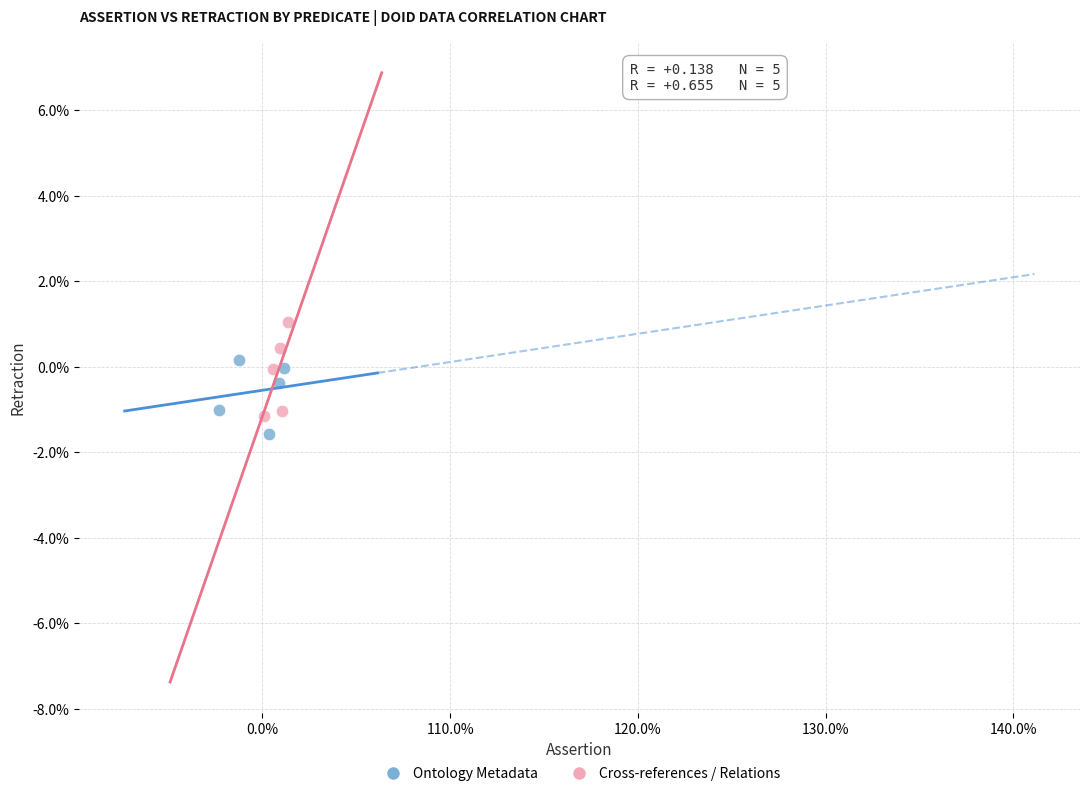

Which series has the largest Y range (max minus min)?

Cross-references / Relations